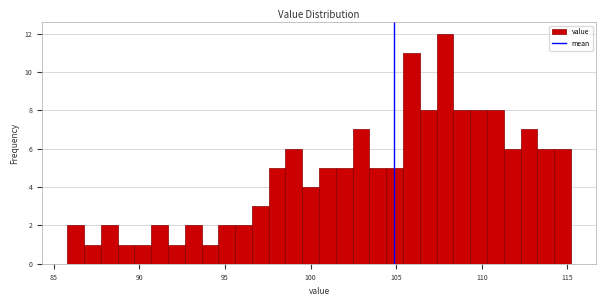

Read against the x-axis, roughly where is the centre of the tallest bar?

108.0